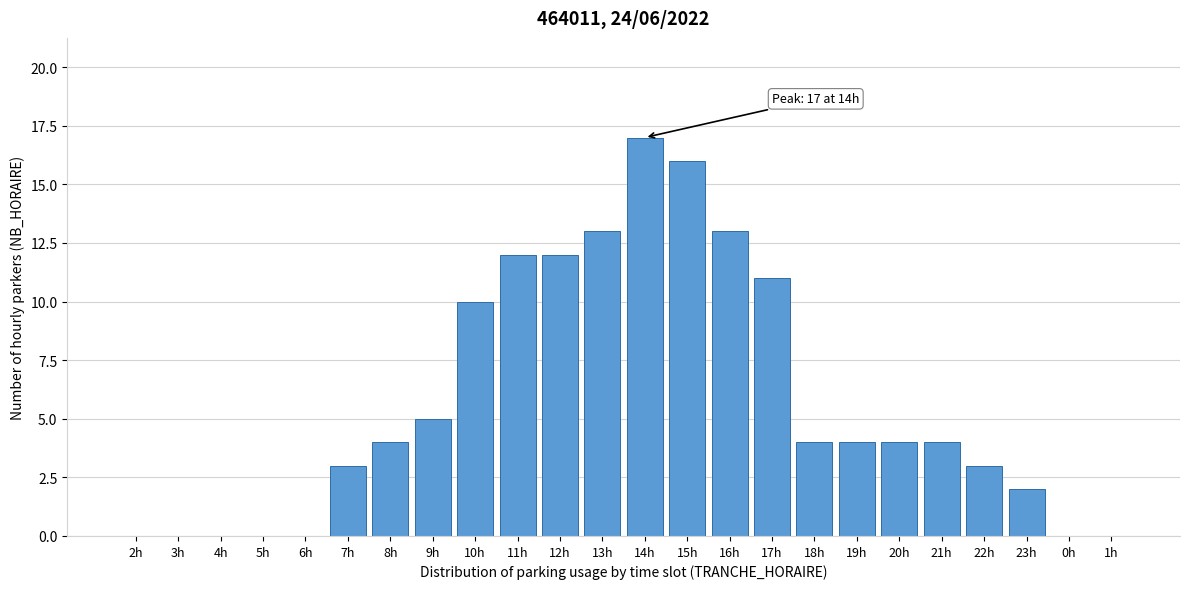

Reading left to right, extract all data points from this chart.

2h=0	3h=0	4h=0	5h=0	6h=0	7h=3	8h=4	9h=5	10h=10	11h=12	12h=12	13h=13	14h=17	15h=16	16h=13	17h=11	18h=4	19h=4	20h=4	21h=4	22h=3	23h=2	0h=0	1h=0